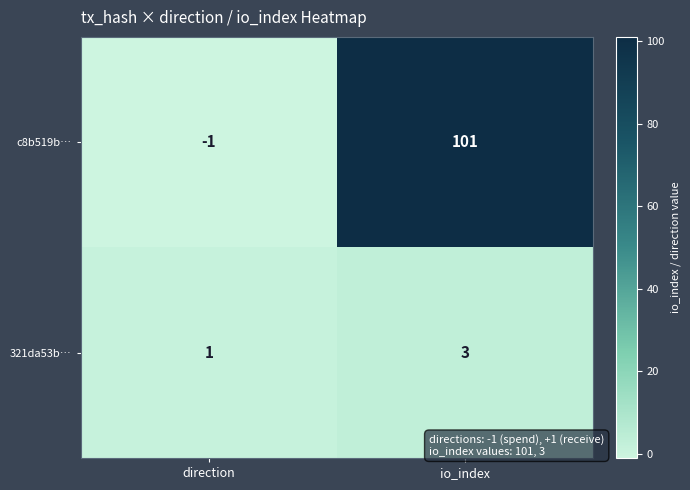

List the series in order of their peak value, lowest first.

321da53b…, c8b519b…